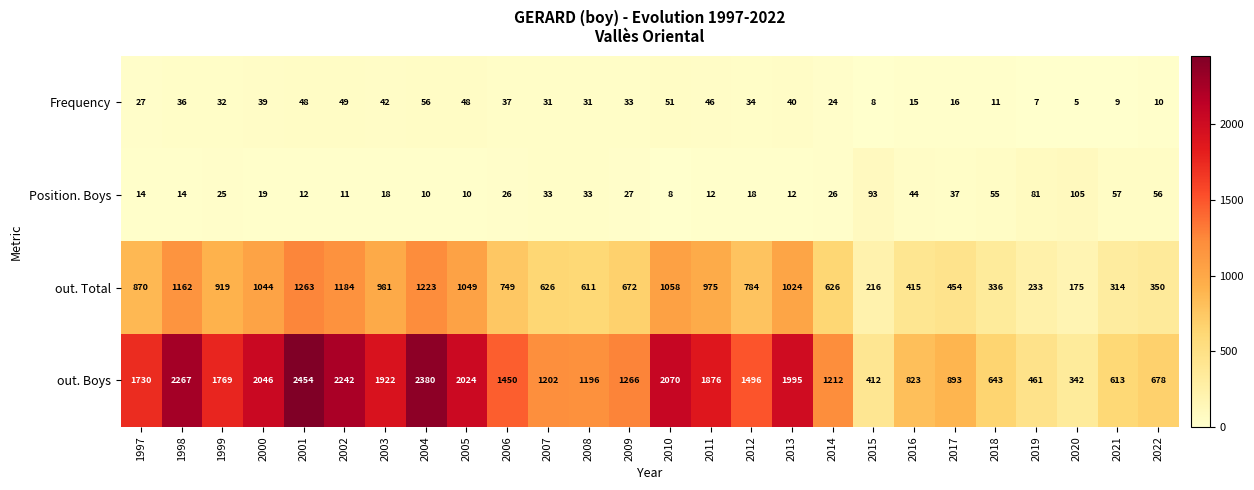

How many categories are shown in the chart?

26